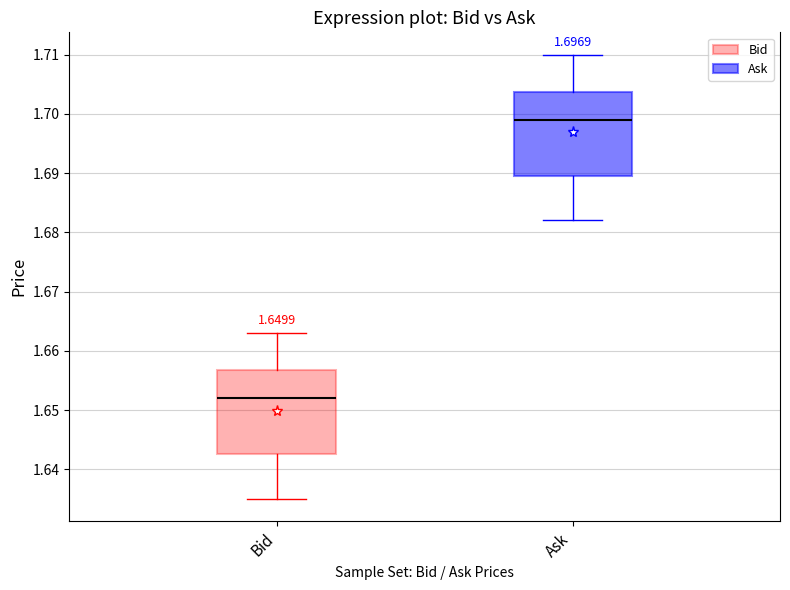

Reading left to right, read every box against the y-axis: the position of its median line, the range the box covers, and the ends of its whiskers. The values are not printed on the chart, so give them approximately, as read against the axis.

Bid: median 1.652, box 1.643 to 1.657, whiskers 1.635 to 1.663
Ask: median 1.699, box 1.690 to 1.704, whiskers 1.682 to 1.710